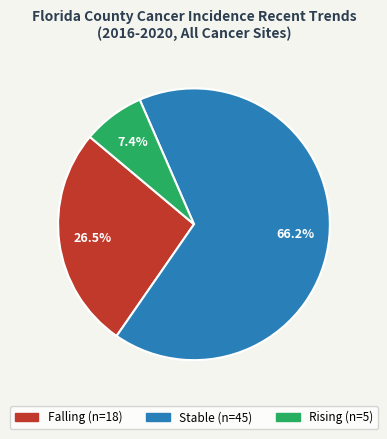

Is there any slice that represents more than half of the pie?

Yes